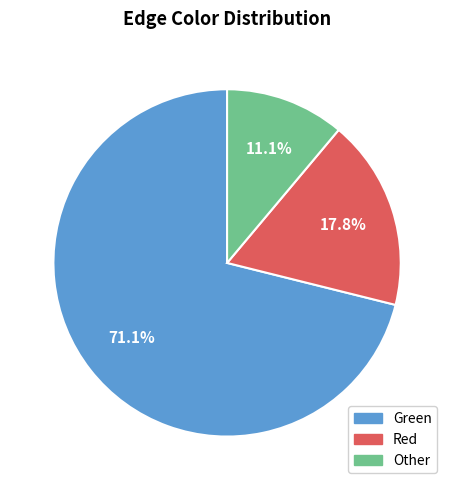

Which has a higher value, Other or Red?

Red